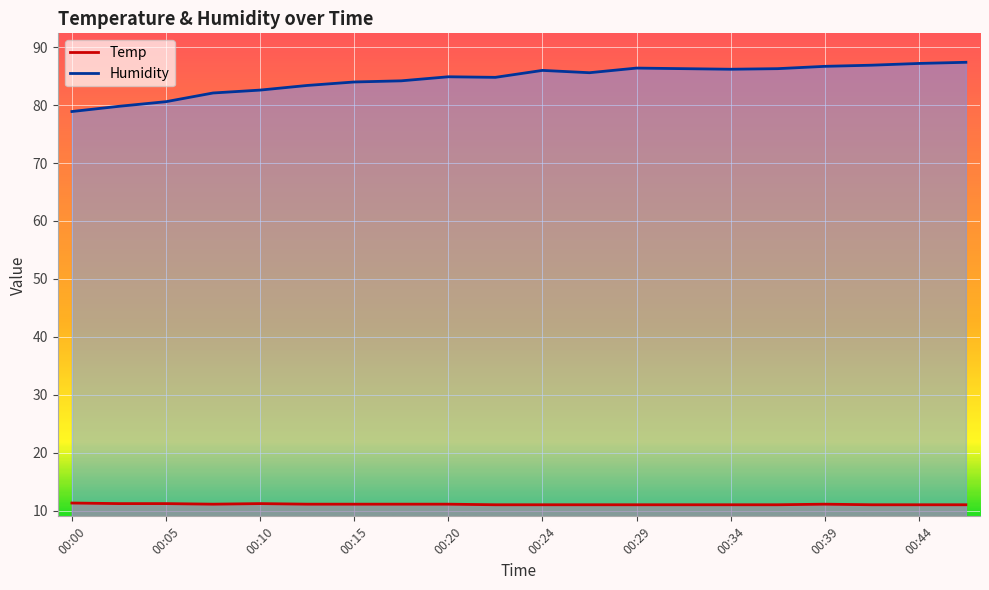

What is the sum of all Humidity values?

1690.3